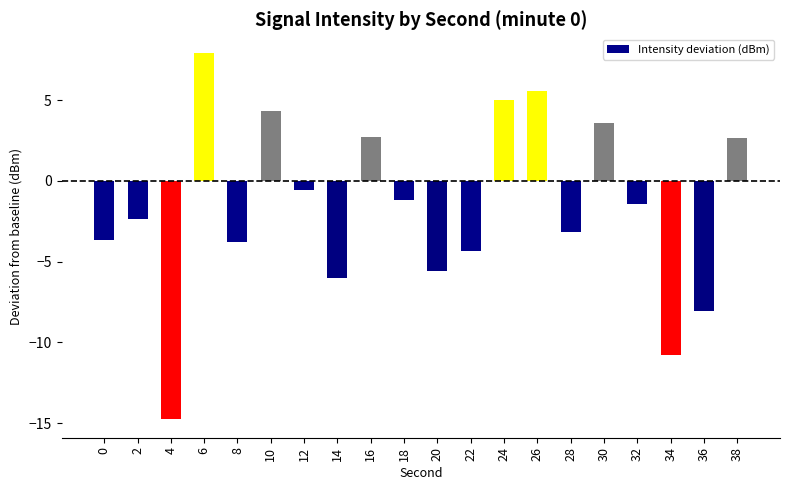

The value at 34 is -10.8. True or false?

True